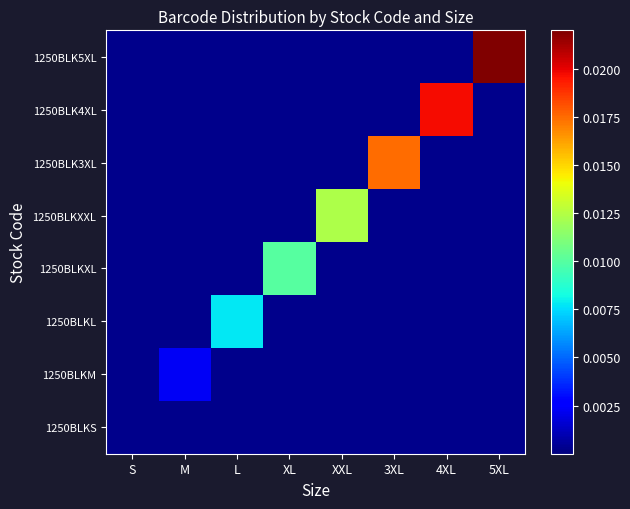

List the series in order of their peak value, highest first.

1250BLK5XL, 1250BLK4XL, 1250BLK3XL, 1250BLKXXL, 1250BLKXL, 1250BLKL, 1250BLKM, 1250BLKS